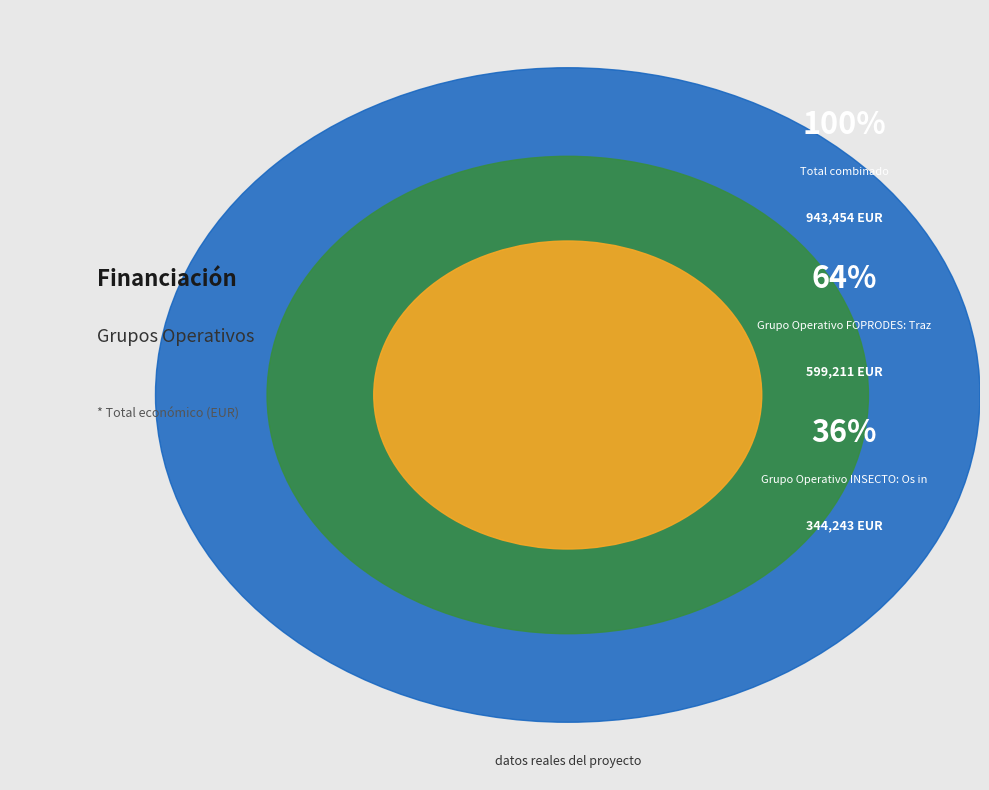

What is the smallest slice in the pie chart?

Grupo Operativo INSECTO: Os insectos